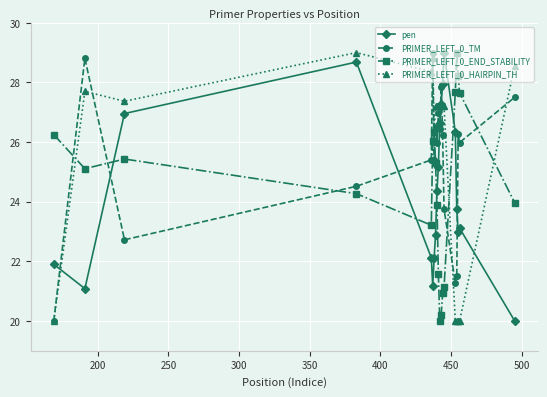

Does the chart display data point markers on the line(s)?

Yes